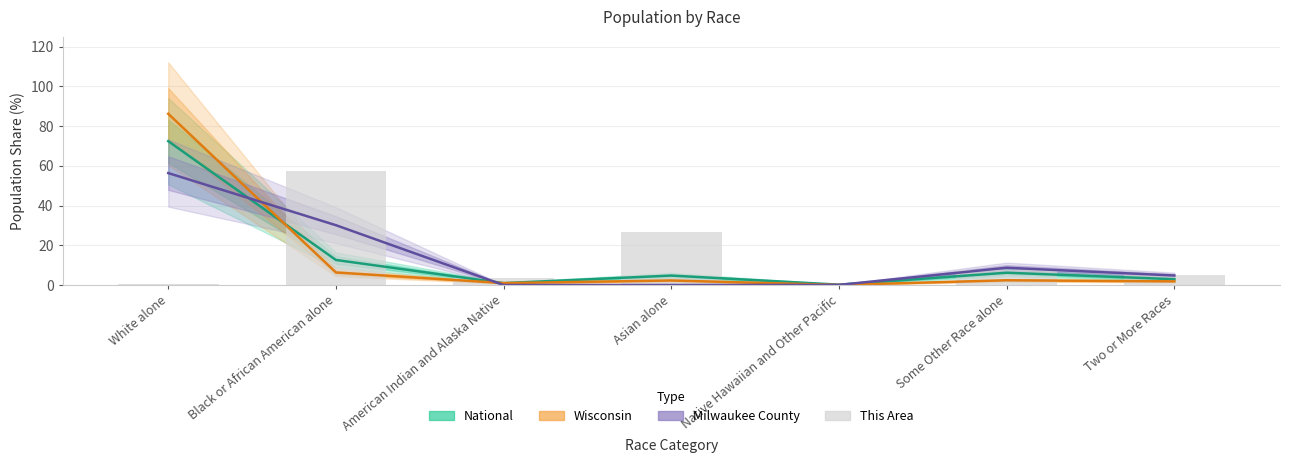

Is it true that Milwaukee County equals 25.2 at White alone?

False